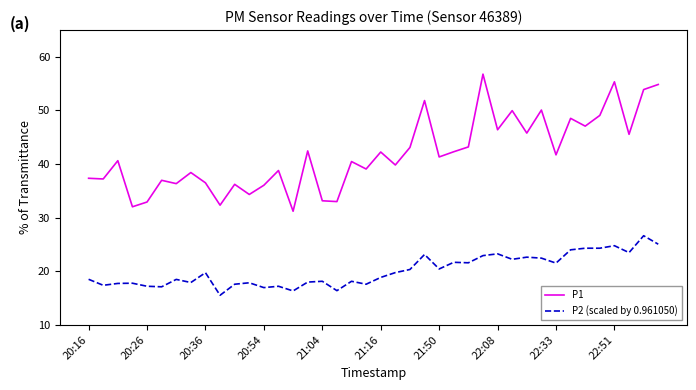

Which series has the widest spread of values?

P1